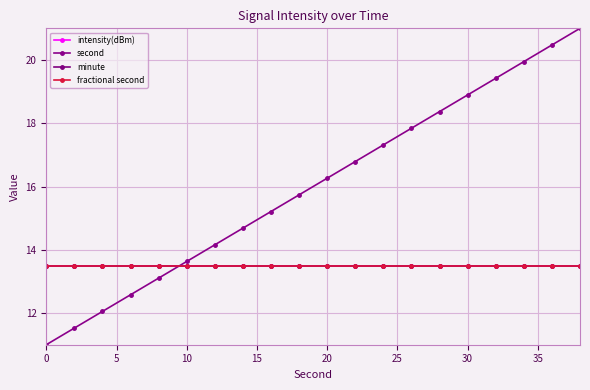

Is this an area chart (filled region under the line)?

No